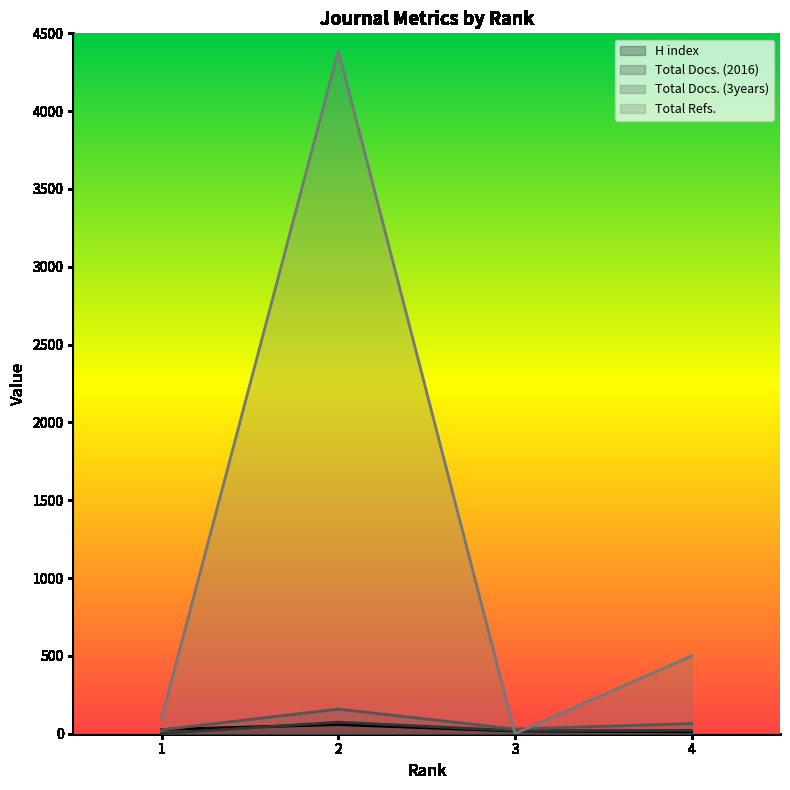

How many categories are shown in the chart?

4